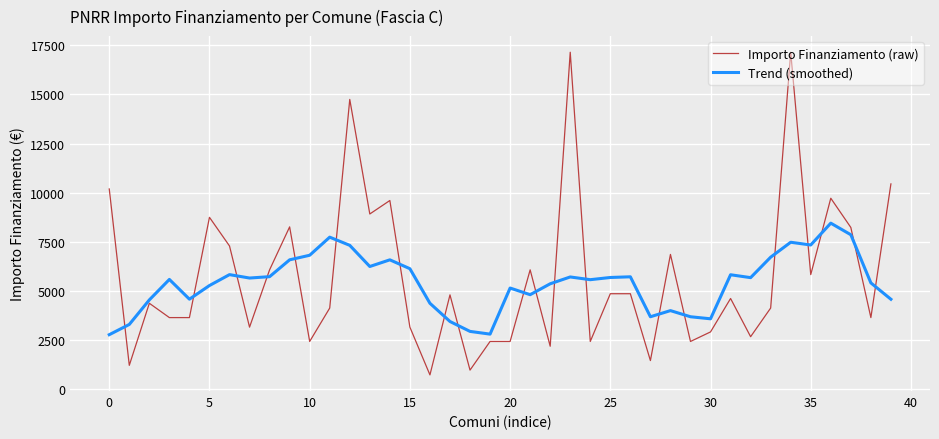

What is the maximum value shown in the chart?

17150.0